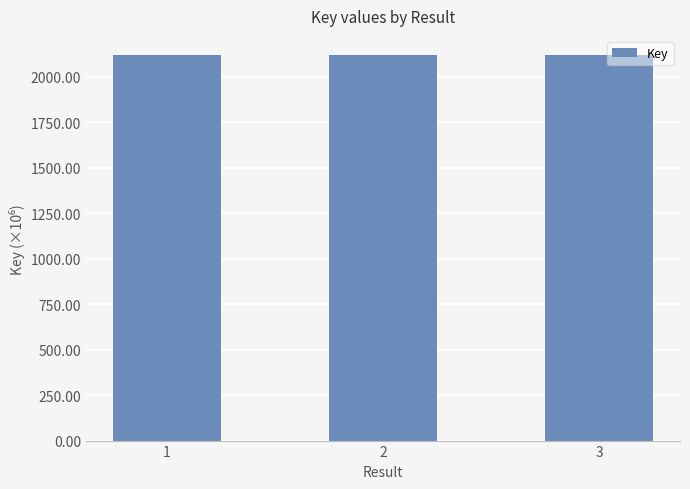

What is the value of the 1st bar from the left?

2117.9